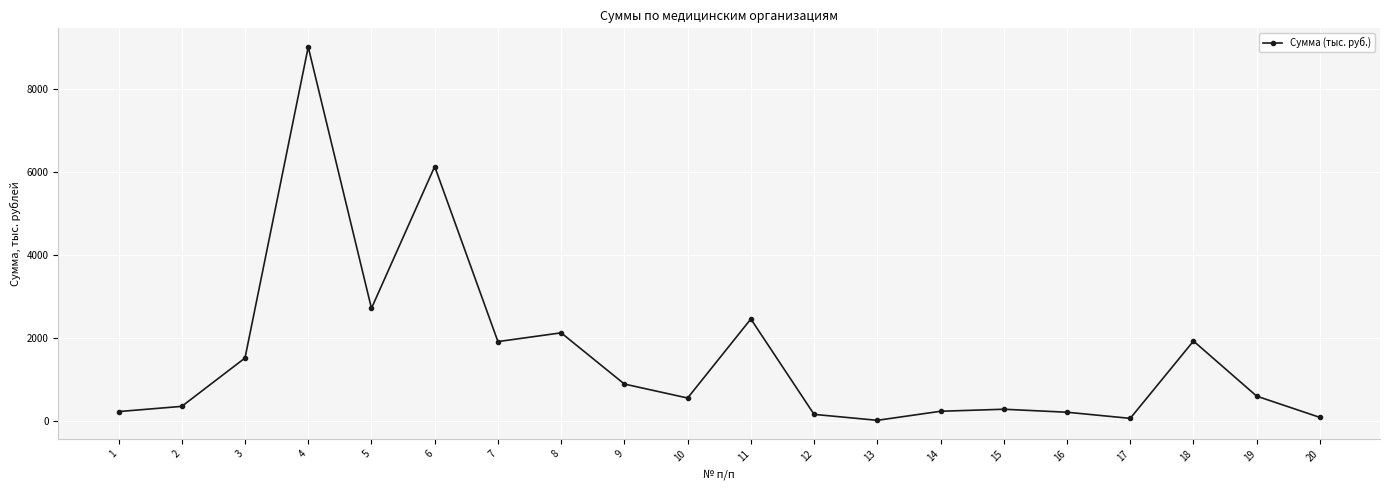

At which label does the data first exceed 596?

3